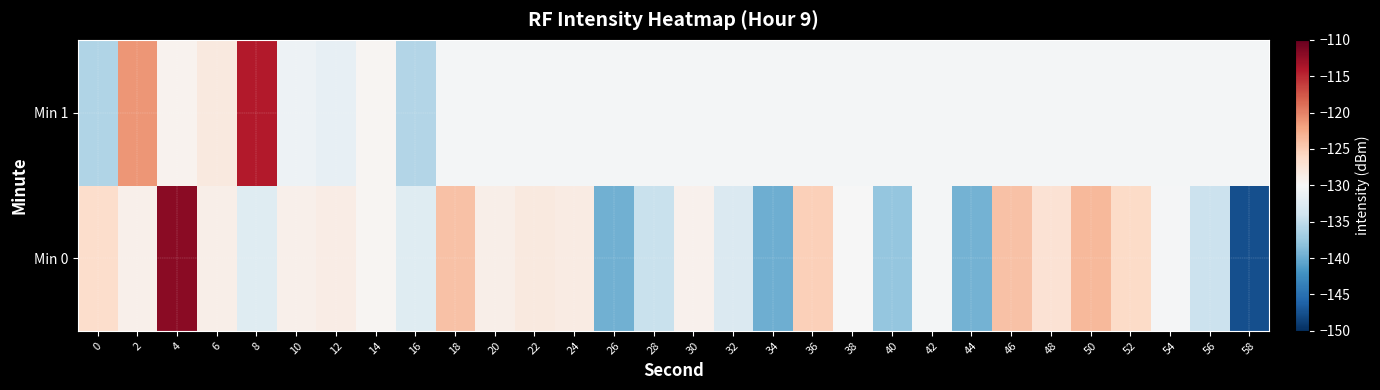

What is the smallest value displayed?

-147.6